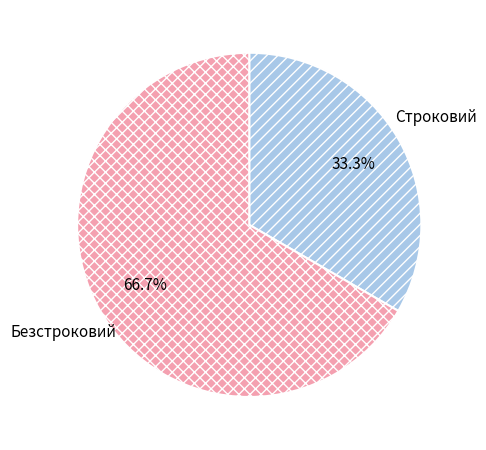

Rank the categories by value from lowest to highest.

Строковий, Безстроковий